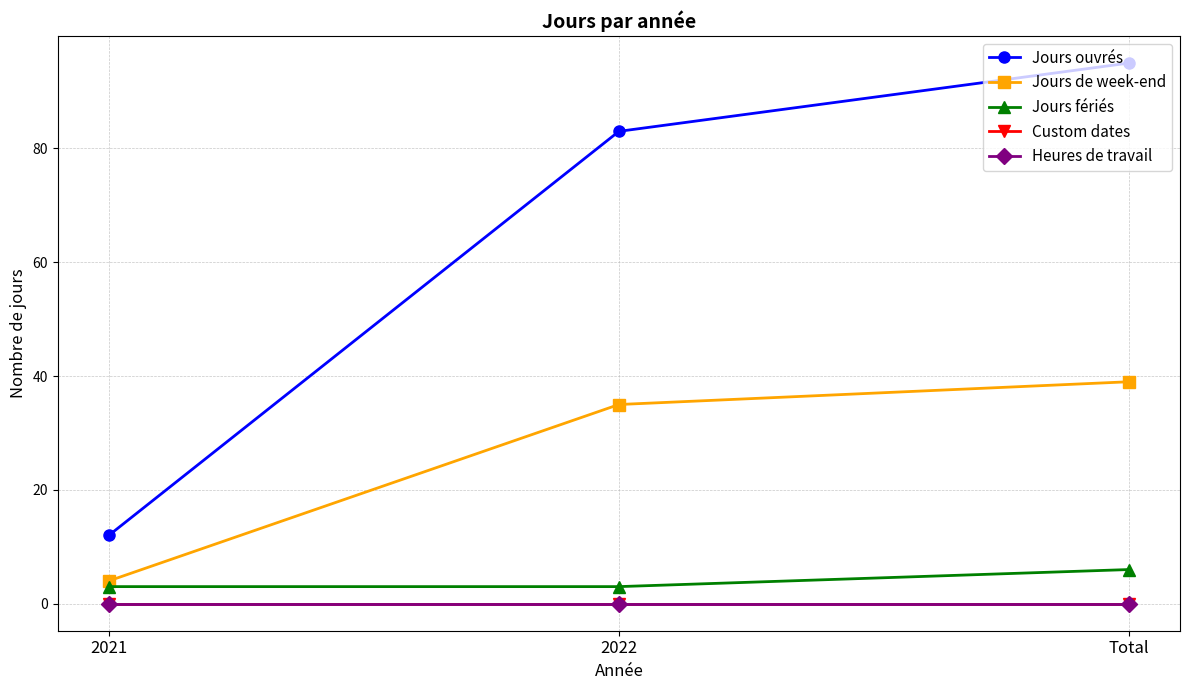

How many lines are shown in the chart?

5